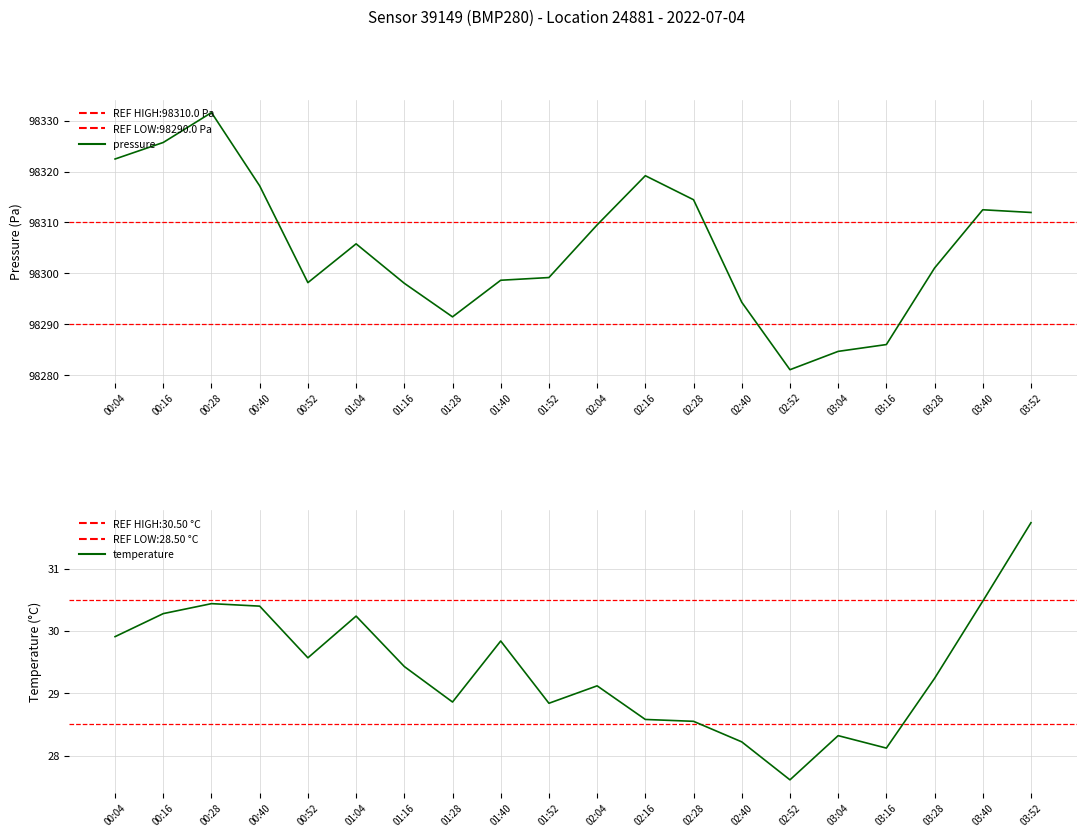

What is the value of the temperature point at the 14th from the left?

28.2